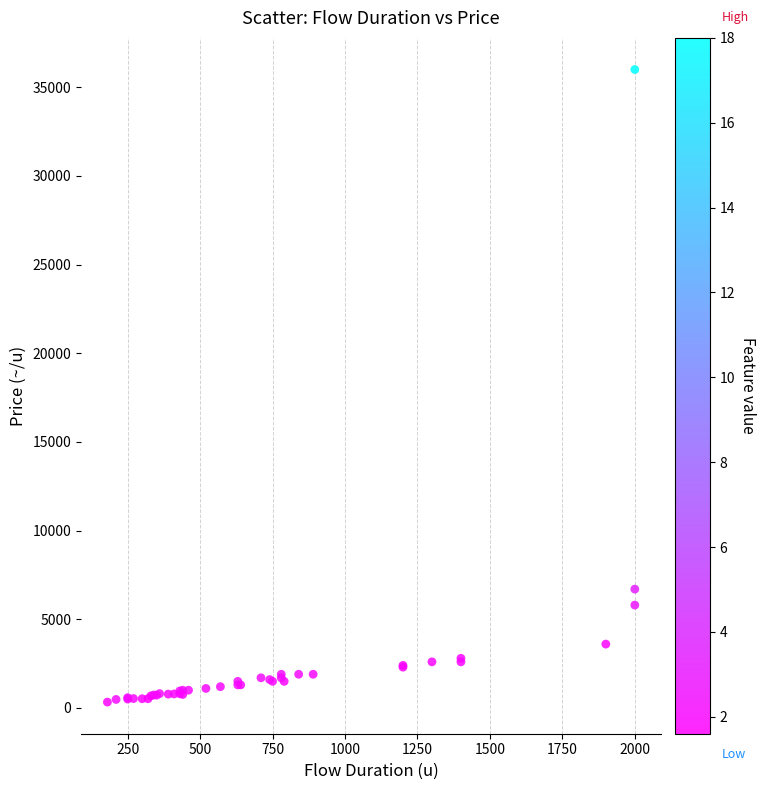

What Y value in the scatter plot is closest to 18165?

6700